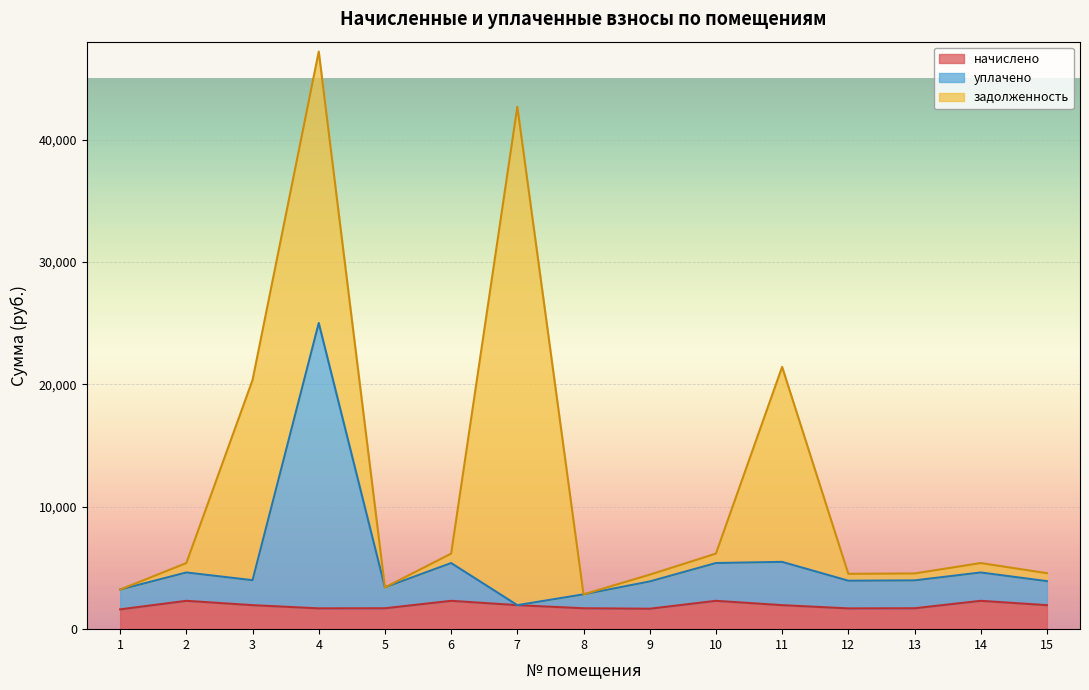

At which category is the sum across all series the highest?

4